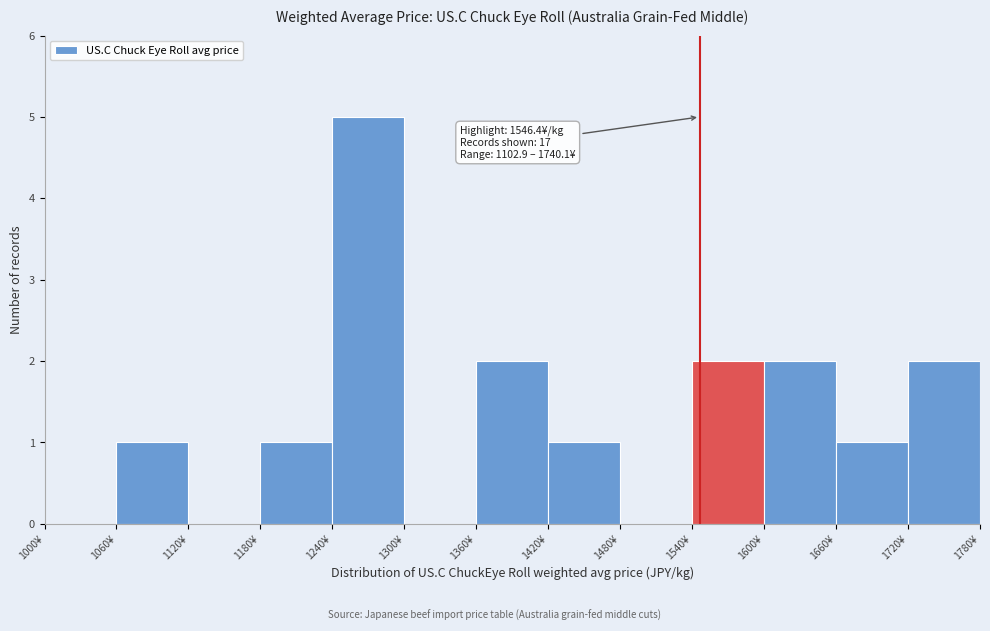

Over which range of the x-axis is the bar tallest?

1240 to 1300